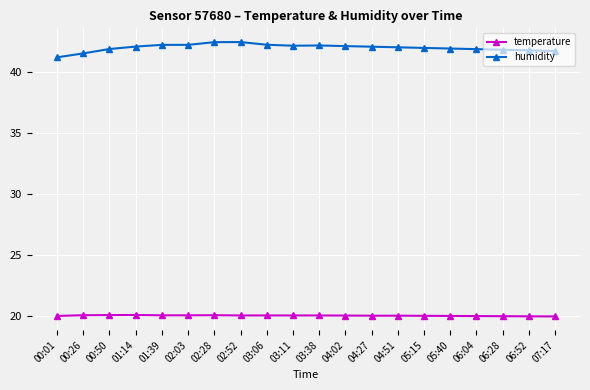

Count the number of categories in the chart.

20